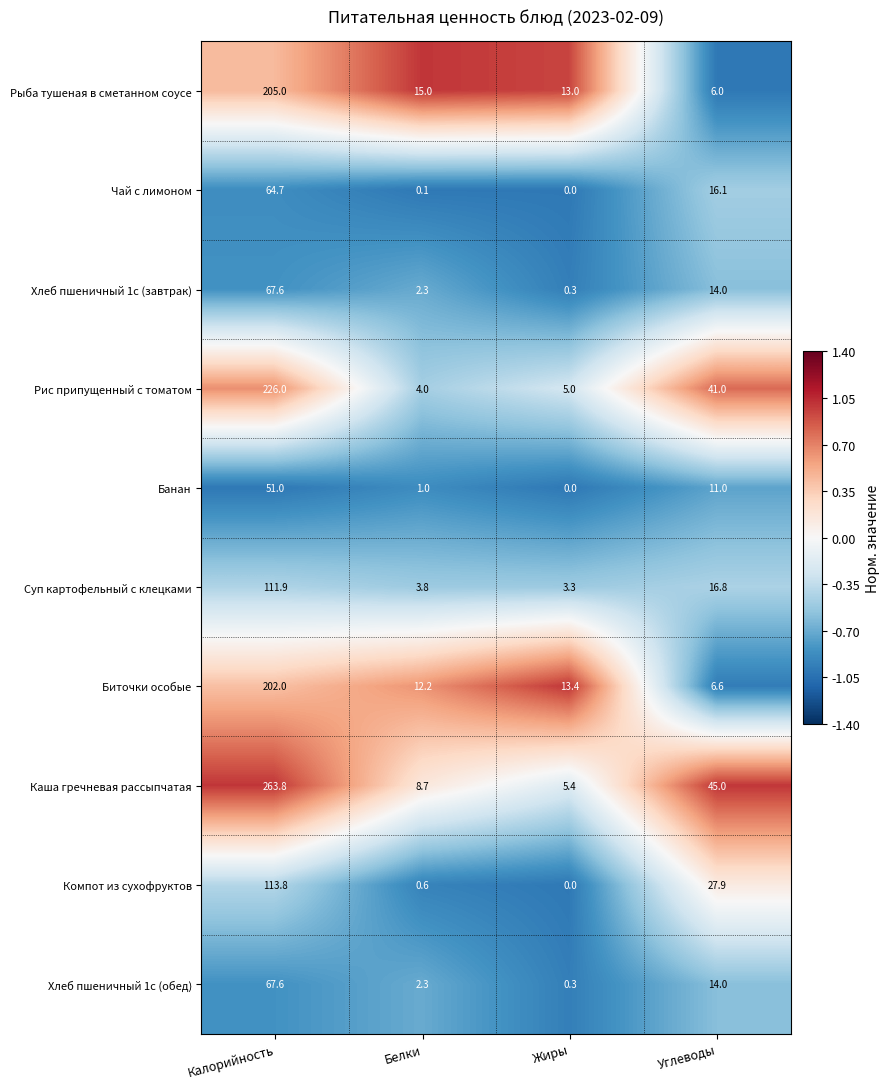

At which label does Компот из сухофруктов first exceed 27?

Калорийность